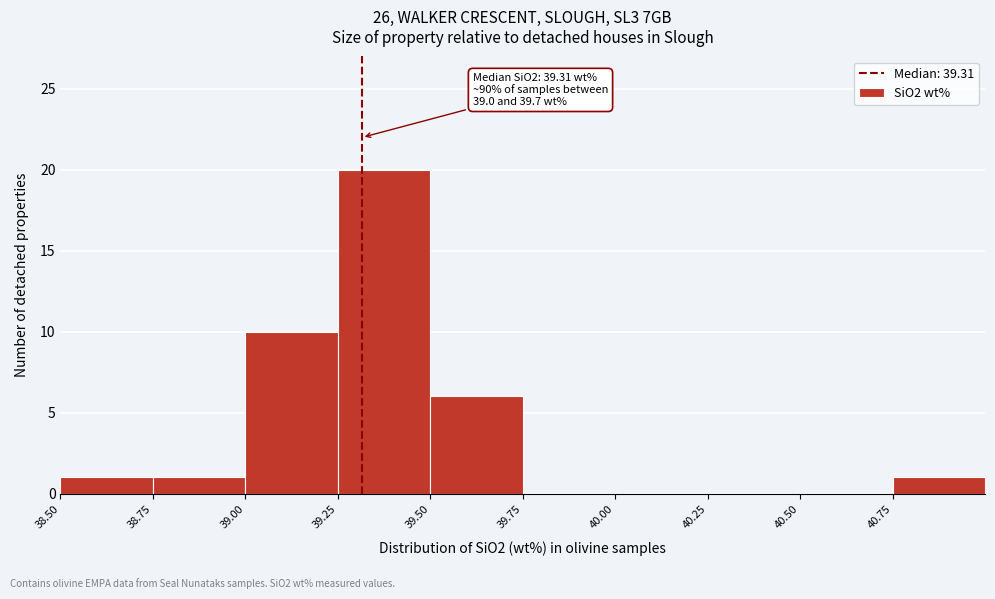

Over which range of the x-axis is the bar tallest?

39.25 to 39.50